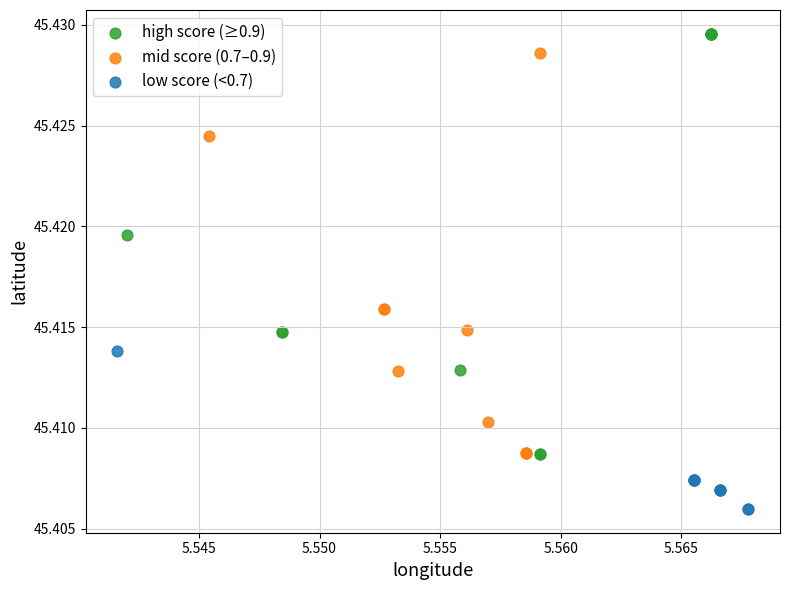

Which series contains the lowest Y value?

low score (<0.7)